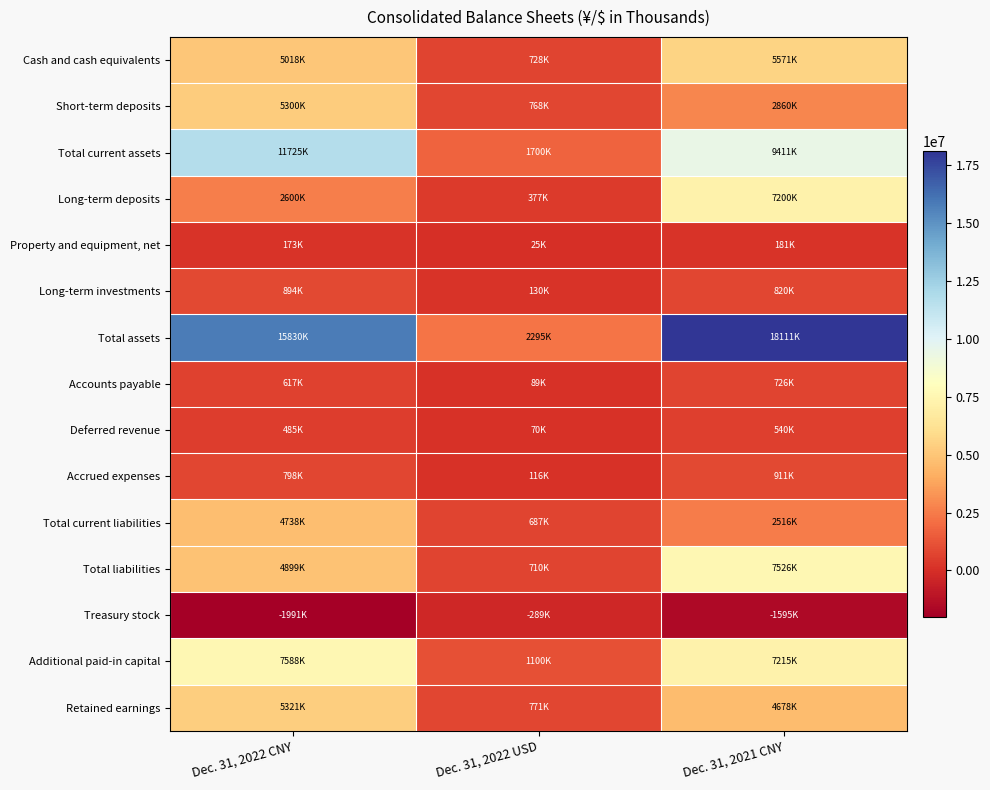

At Dec. 31, 2021 CNY, list the series in order from largest to smallest.

Total assets, Total current assets, Total liabilities, Additional paid-in capital, Long-term deposits, Cash and cash equivalents, Retained earnings, Short-term deposits, Total current liabilities, Accrued expenses, Long-term investments, Accounts payable, Deferred revenue, Property and equipment, net, Treasury stock